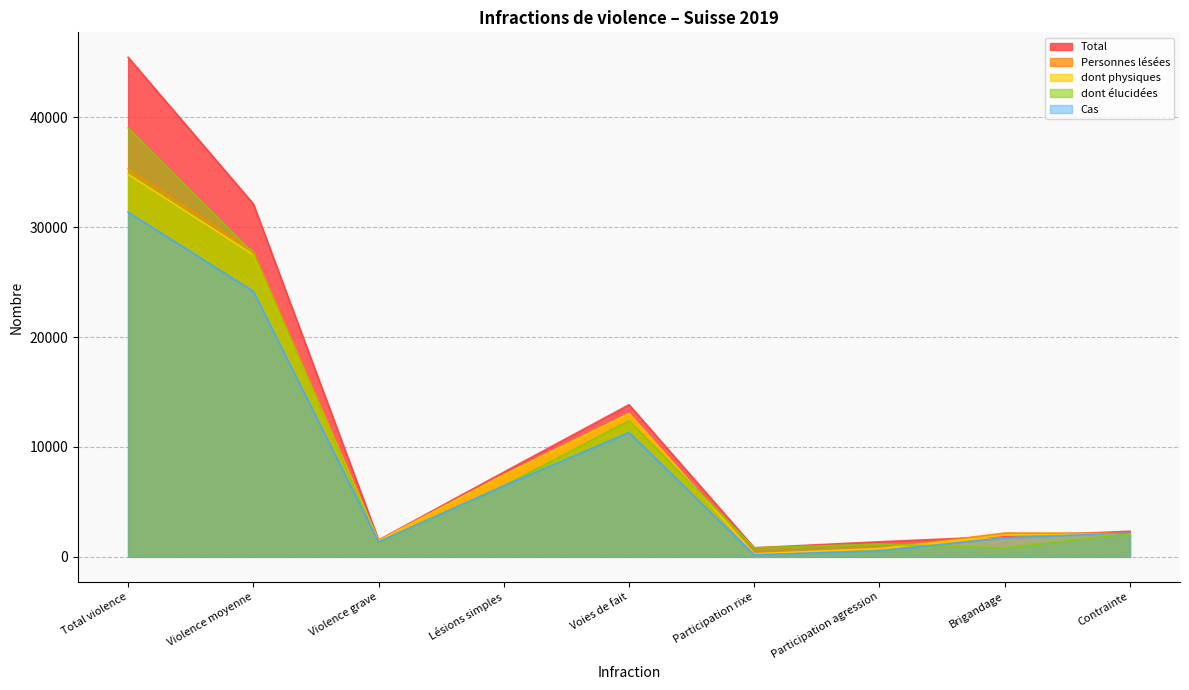

Count the number of categories in the chart.

9